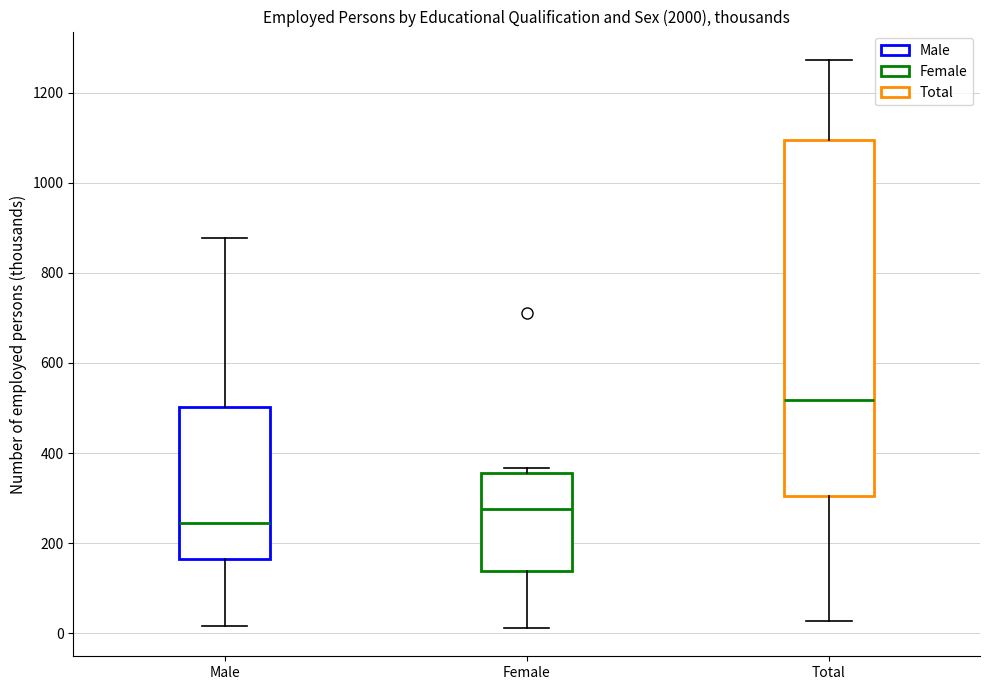

Where does the upper whisker of the box for Male end on the y-axis? The values are not printed on the chart, so give them approximately, as read against the axis.

880